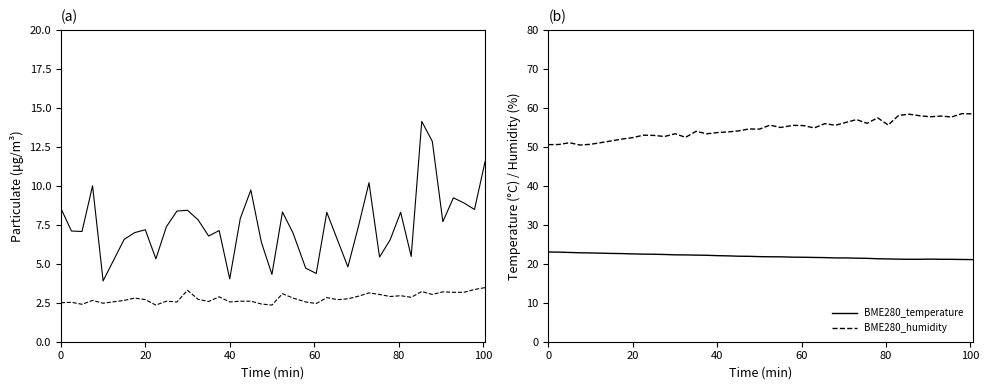

What is the highest value of the BME280_temperature series?

23.0